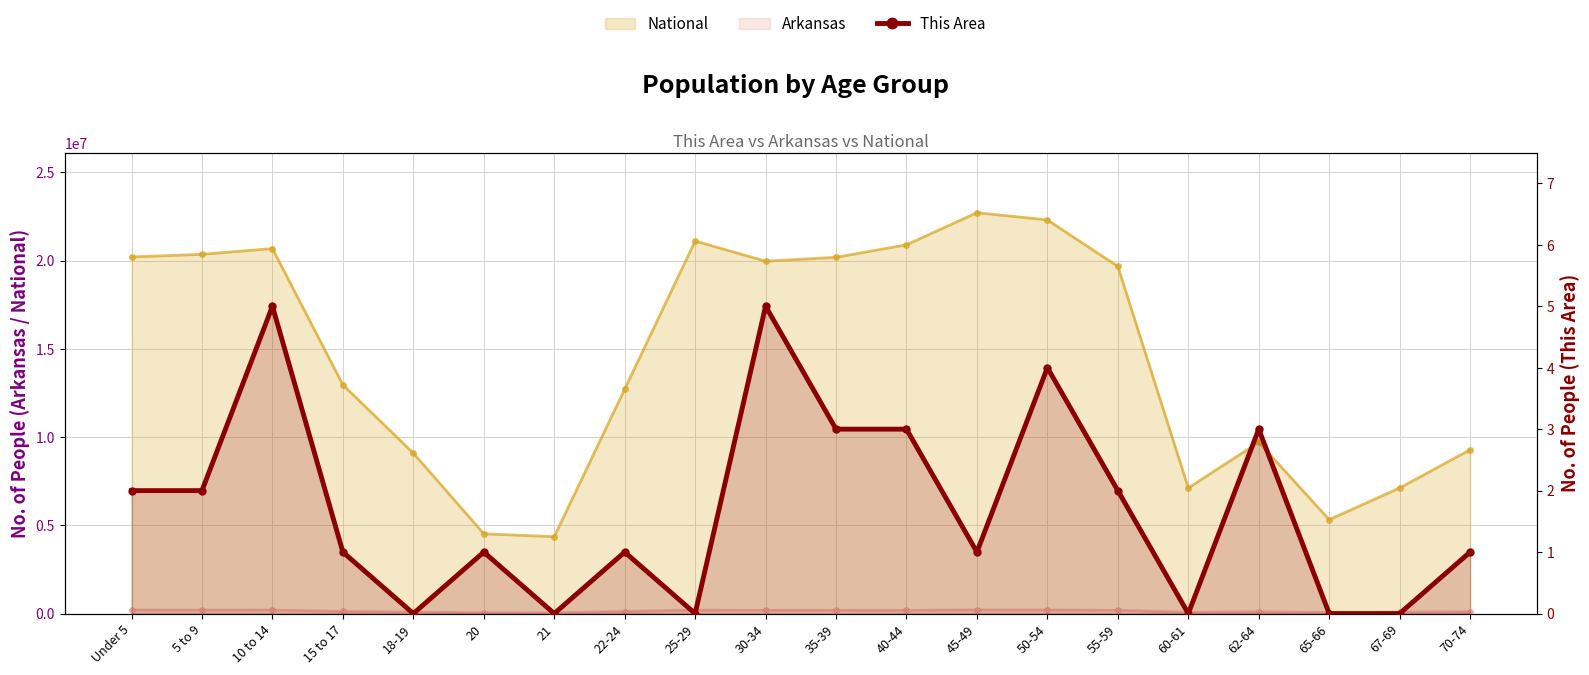

Reading left to right, extract all data points from this chart.

Under 5=2	5 to 9=2	10 to 14=5	15 to 17=1	18-19=0	20=1	21=0	22-24=1	25-29=0	30-34=5	35-39=3	40-44=3	45-49=1	50-54=4	55-59=2	60-61=0	62-64=3	65-66=0	67-69=0	70-74=1